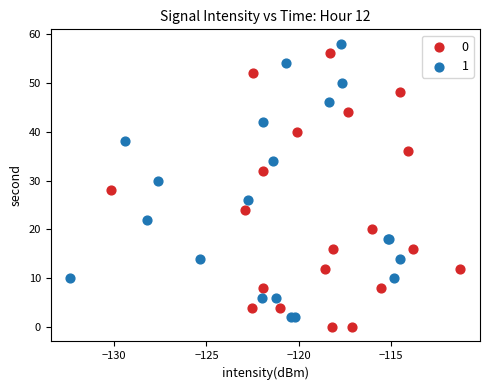

What are all the series names shown in the legend?

0, 1